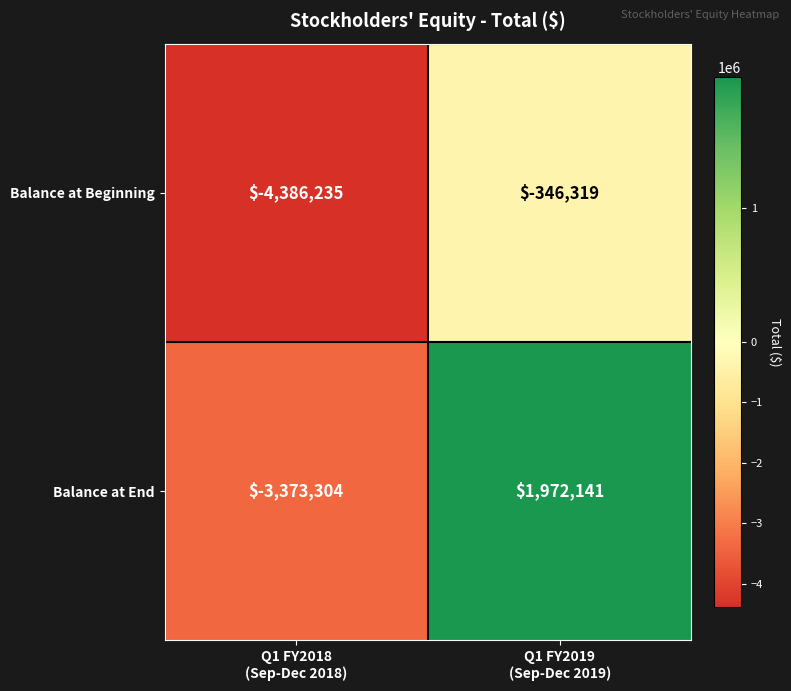

What is the sum of all Balance at Beginning values?

-4732554